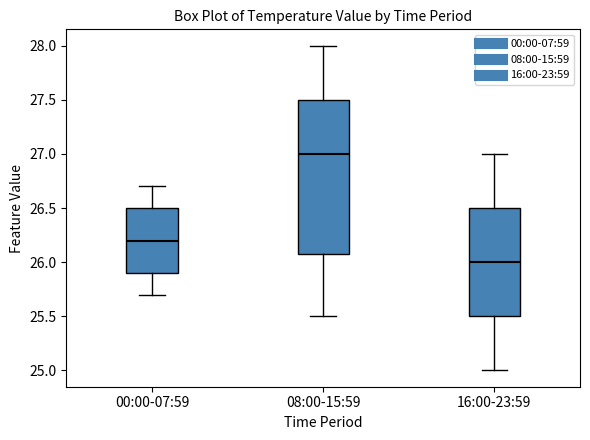

Where is the upper edge of the box for 16:00-23:59 on the y-axis? The values are not printed on the chart, so give them approximately, as read against the axis.

26.5